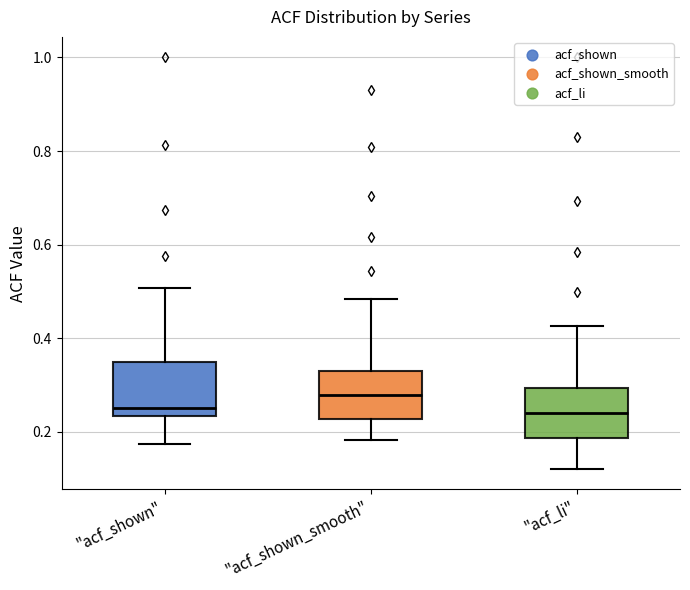

Reading left to right, transcribe this box plot: for each box, give where its median line is, the range the box spans, and where its two whiskers end, as read against the y-axis. The values are not printed on the chart, so give them approximately, as read against the axis.

"acf_shown": median 0.26, box 0.24 to 0.34, whiskers 0.18 to 0.50
"acf_shown_smooth": median 0.28, box 0.22 to 0.34, whiskers 0.18 to 0.48
"acf_li": median 0.24, box 0.18 to 0.30, whiskers 0.12 to 0.42